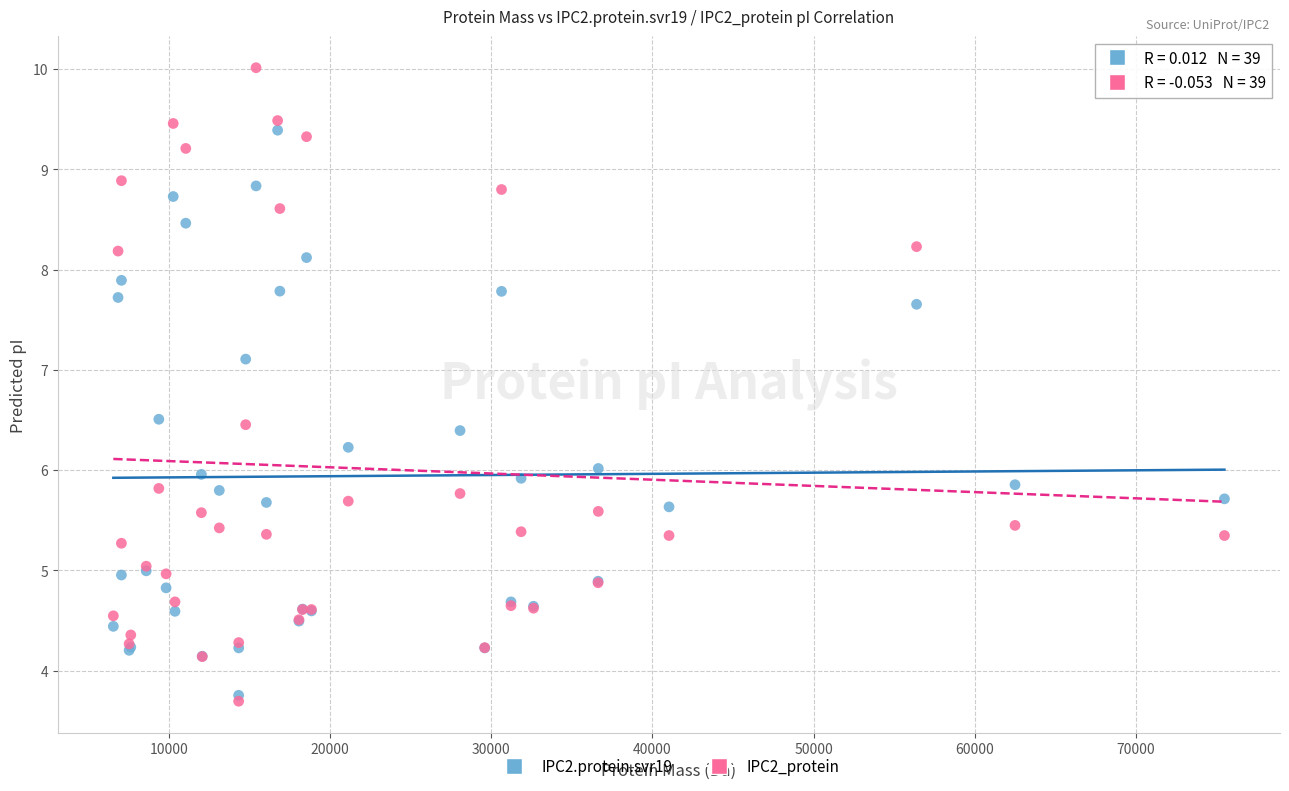

What are all the series names shown in the legend?

IPC2.protein.svr19, IPC2_protein